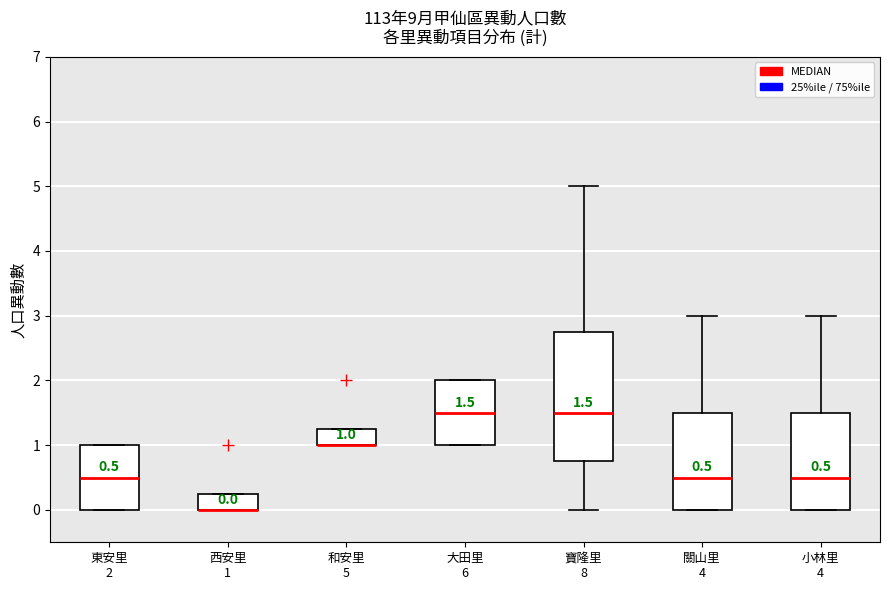

Which box is the tallest, from its lower edge to its upper edge?

寶隆里 8